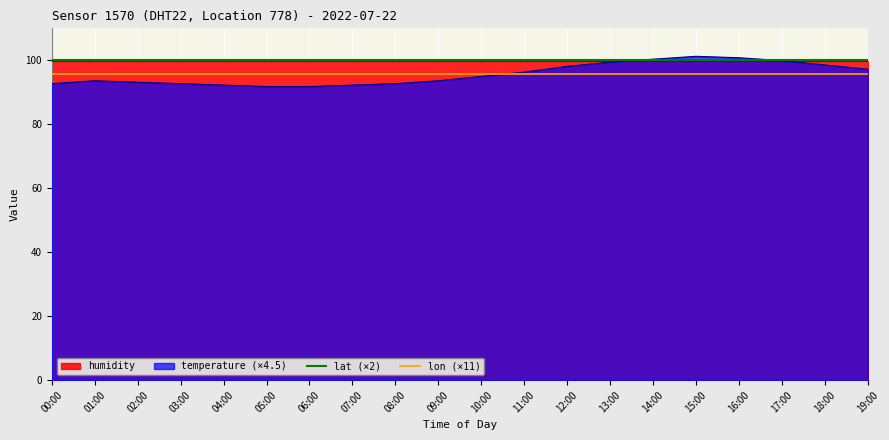

Which category has the highest value in the lon (×11) series?

00:00